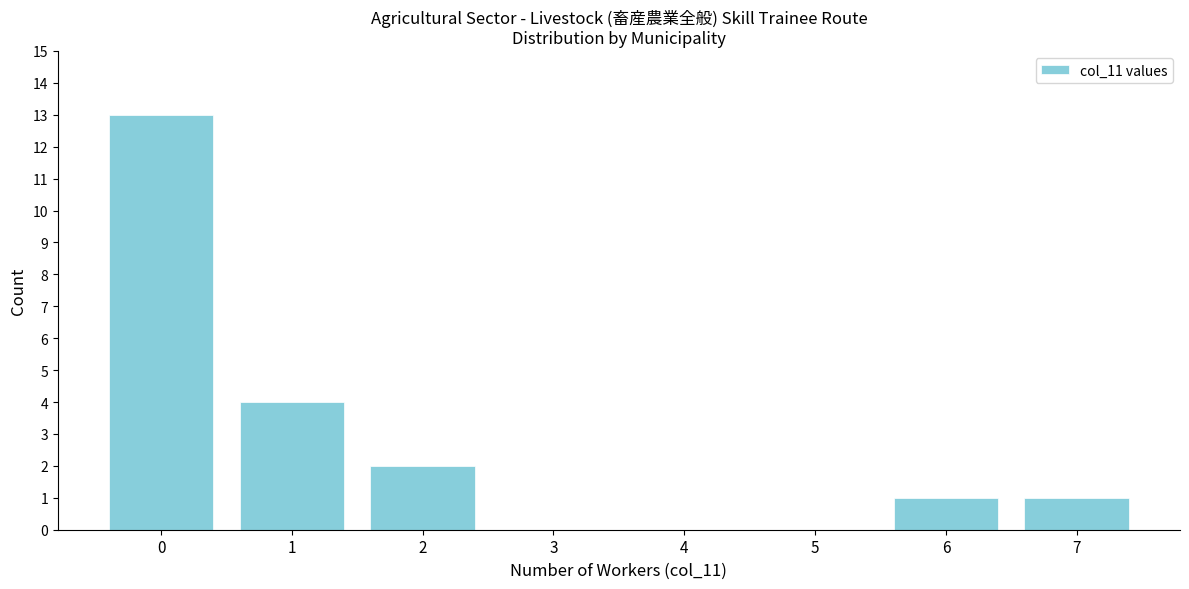

Reading left to right, transcribe all the data shown in this chart.

0=13	1=4	2=2	3=0	4=0	5=0	6=1	7=1